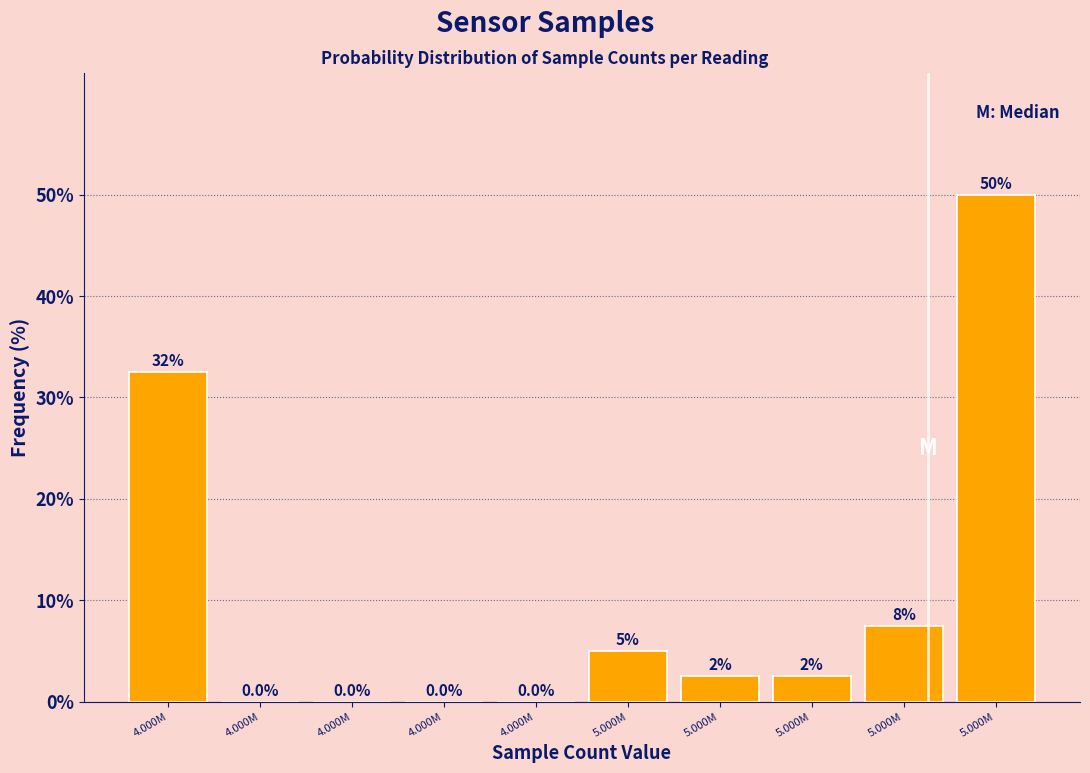

Are the bars horizontal?

No